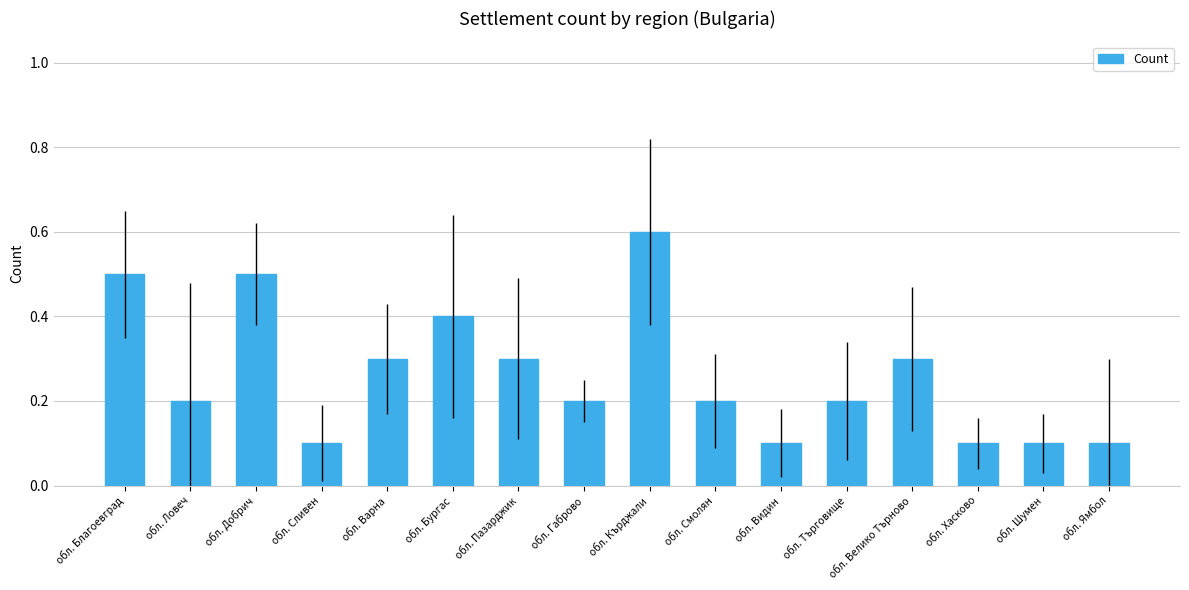

Is it true that the value at обл. Велико Търново is 0.3?

True